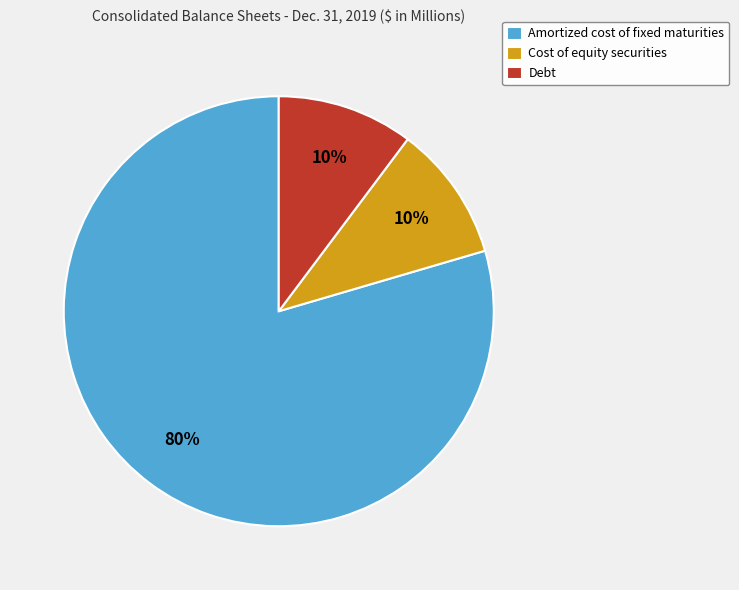

Do Amortized cost of fixed maturities and Cost of equity securities together represent more than half of the pie?

Yes